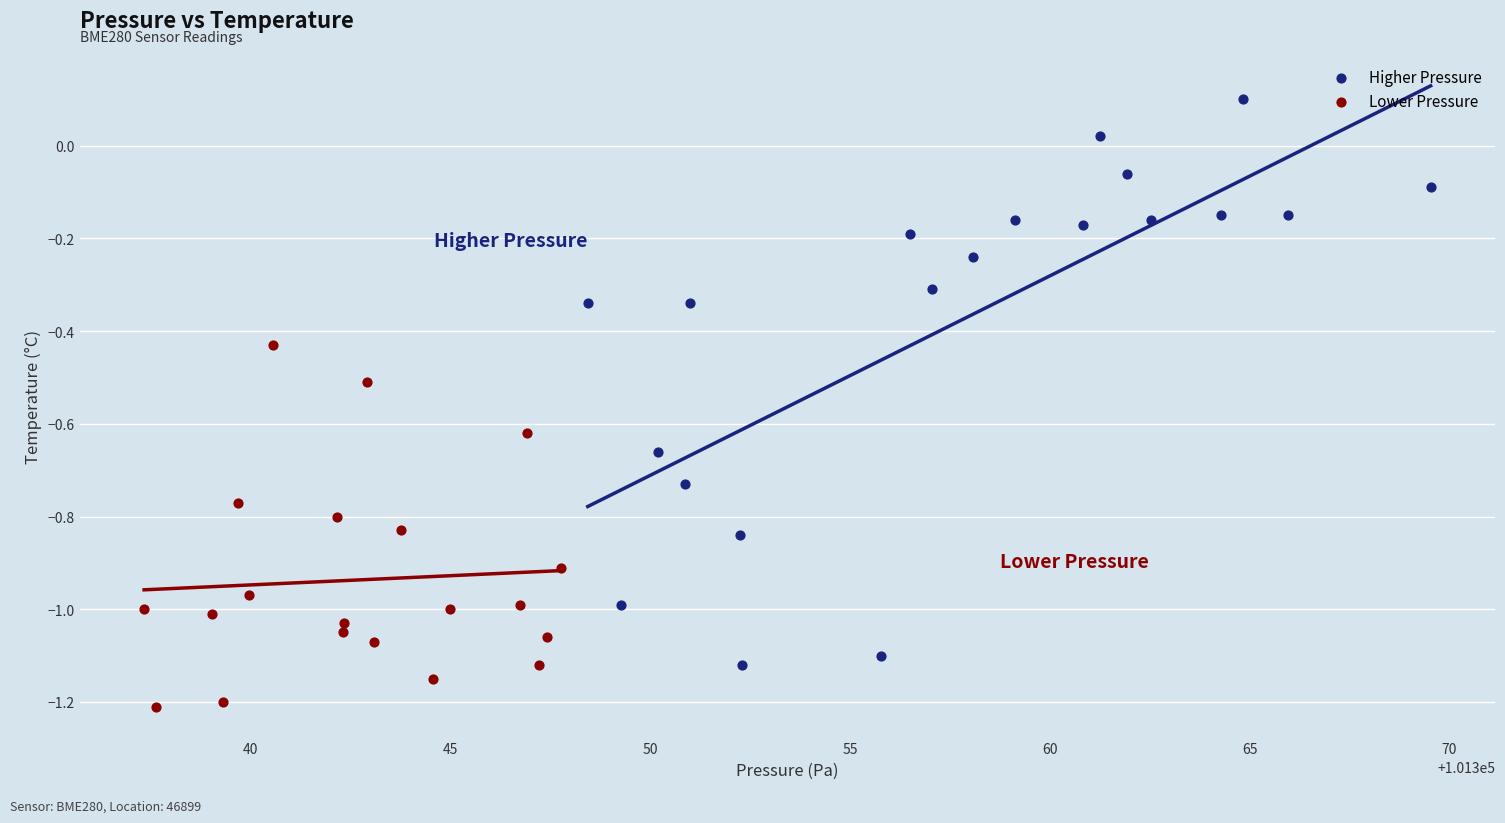

Which series has the widest spread of Y values?

Higher Pressure